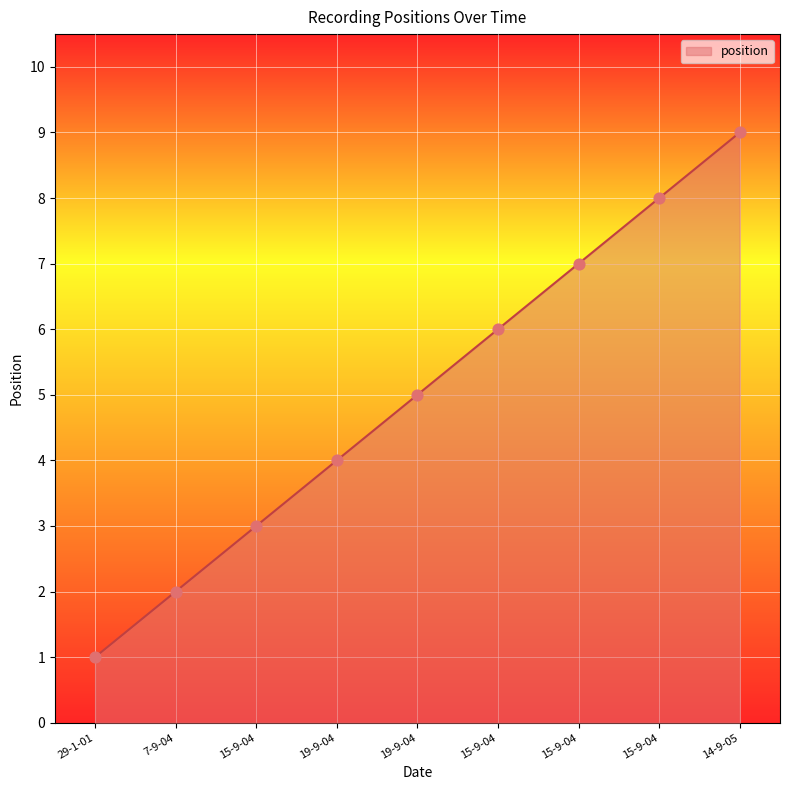

Between 29-1-01 and 15-9-04, which is larger?

15-9-04